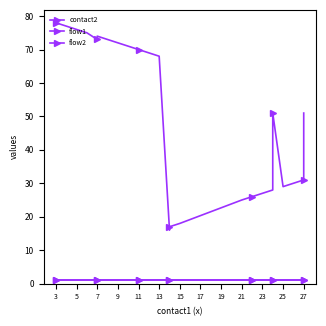

What is the label of the 20th point from the left?

27